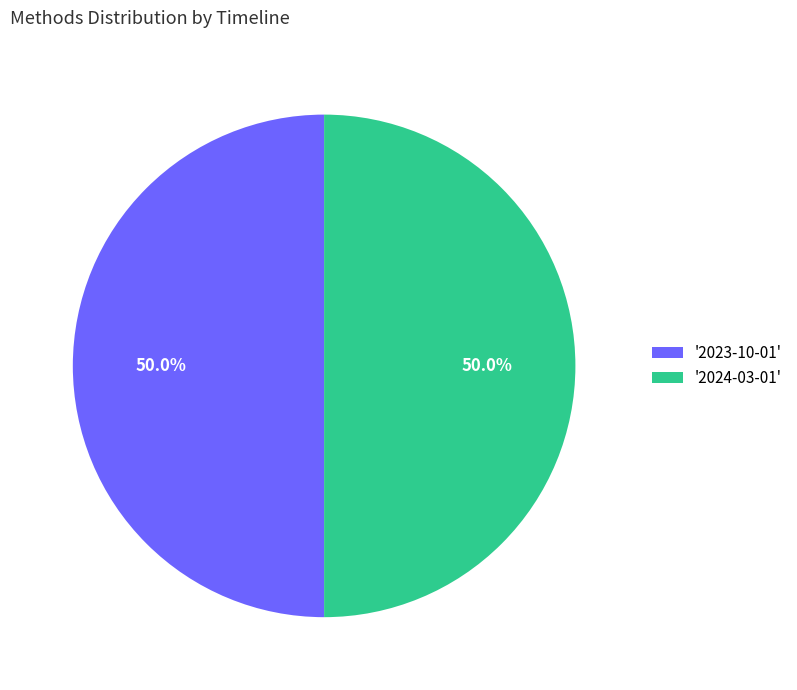

What percentage do '2024-03-01' and '2023-10-01' together represent?

100.0%